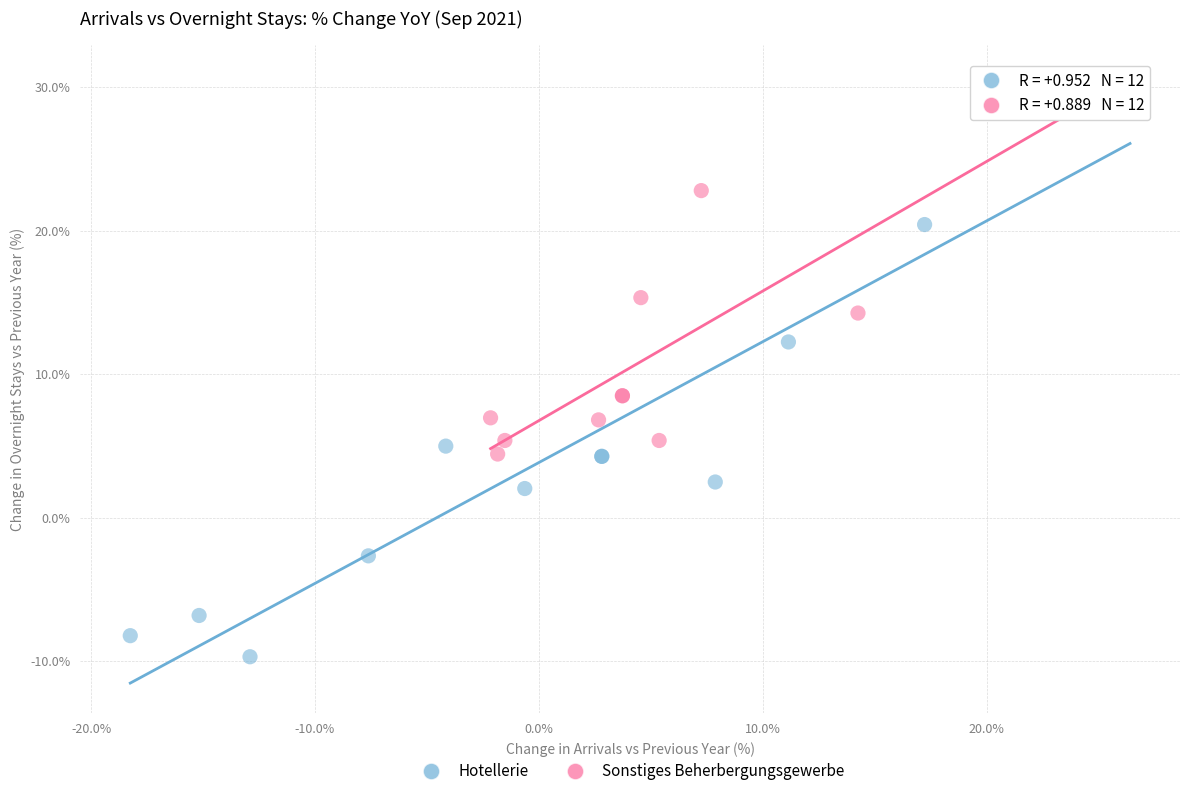

Which series reaches the minimum Y coordinate?

Hotellerie